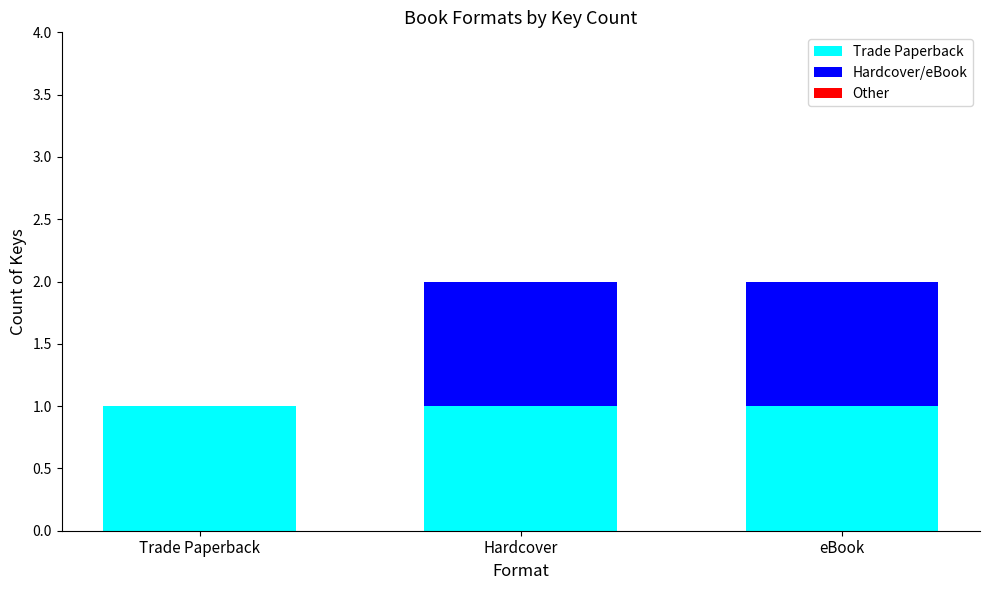

True or false: Trade Paperback has a value of 1 at eBook.

True